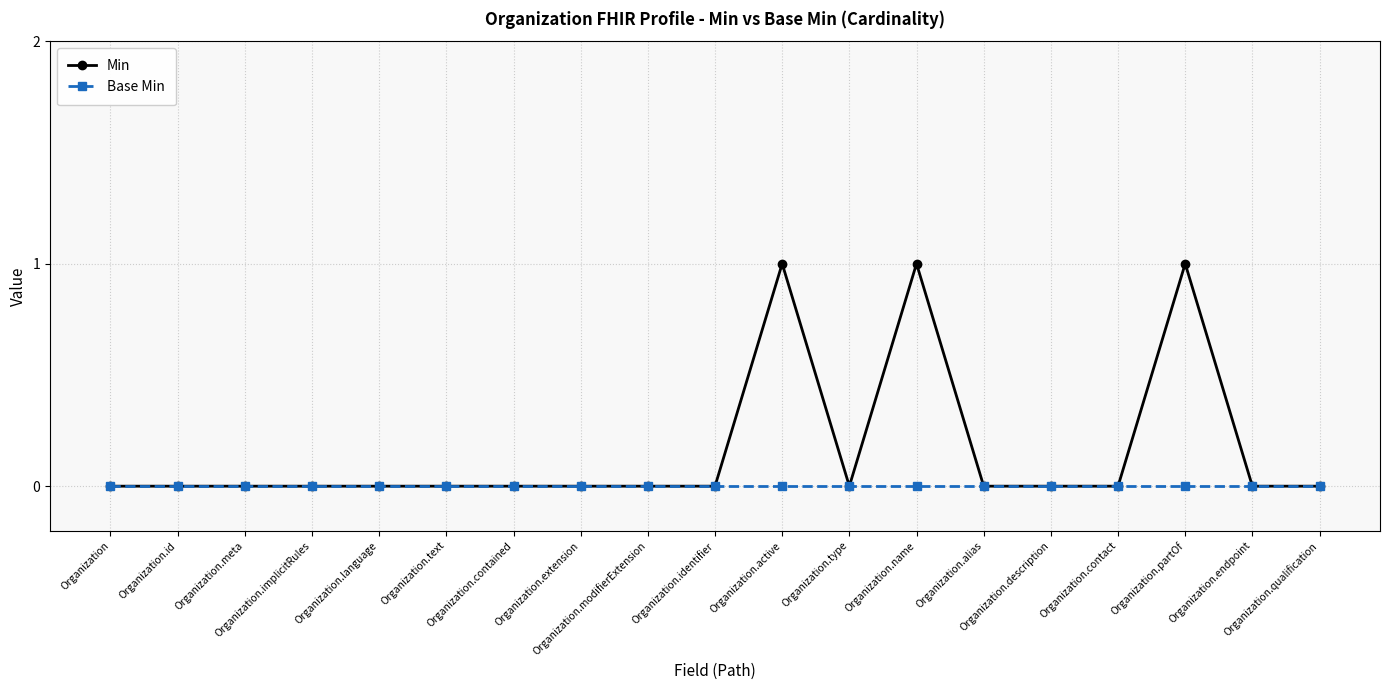

Reading left to right, list all the values displayed in this chart.

Min: 0	0	0	0	0	0	0	0	0	0	1	0	1	0	0	0	1	0	0
Base Min: 0	0	0	0	0	0	0	0	0	0	0	0	0	0	0	0	0	0	0